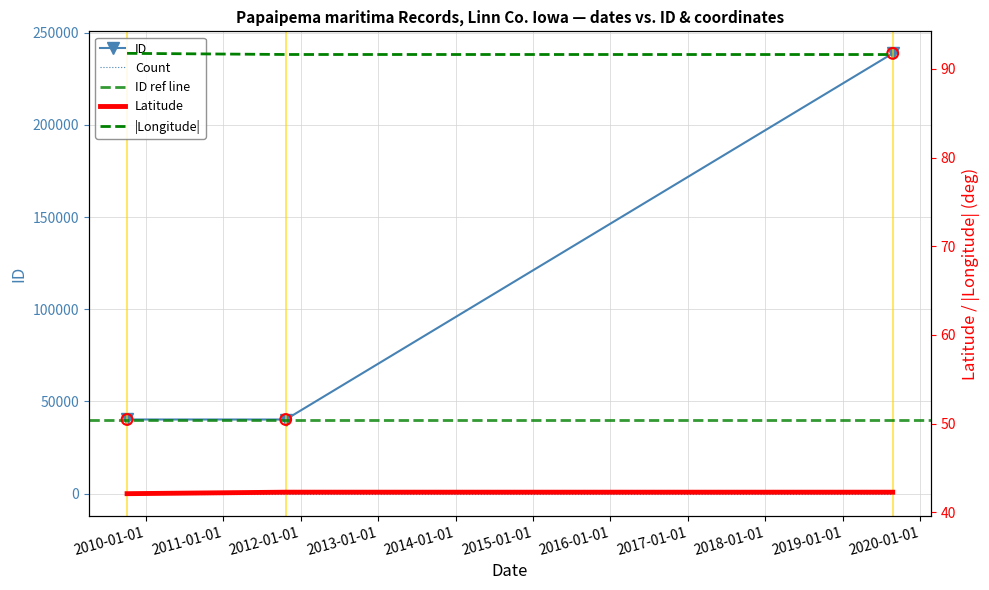

Which series has the largest total across all categories?

ID